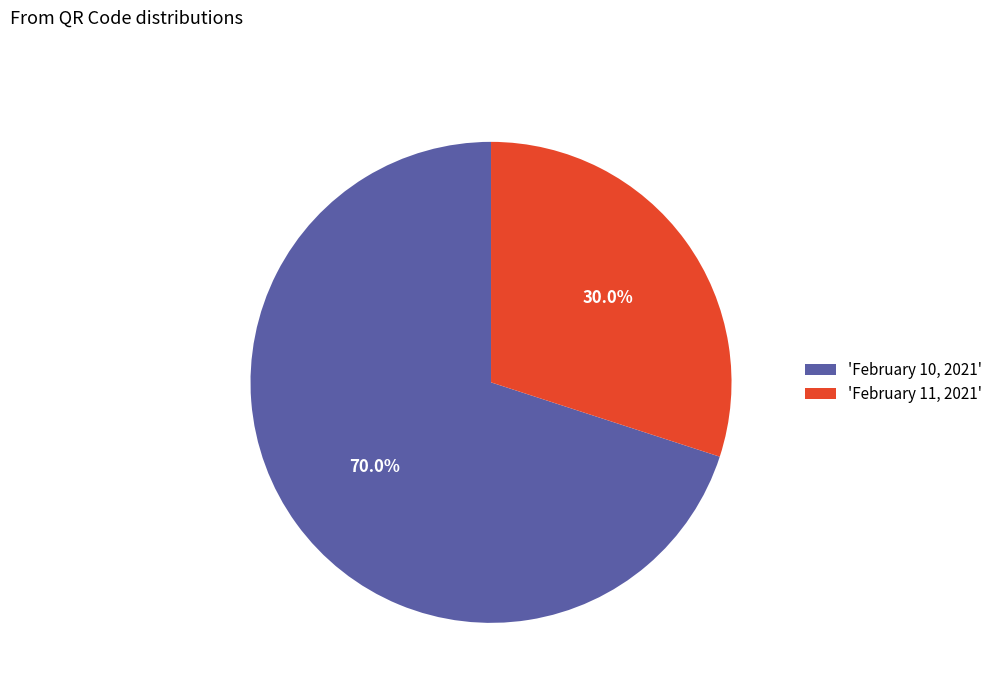

Rank the categories by value from highest to lowest.

'February 10, 2021', 'February 11, 2021'